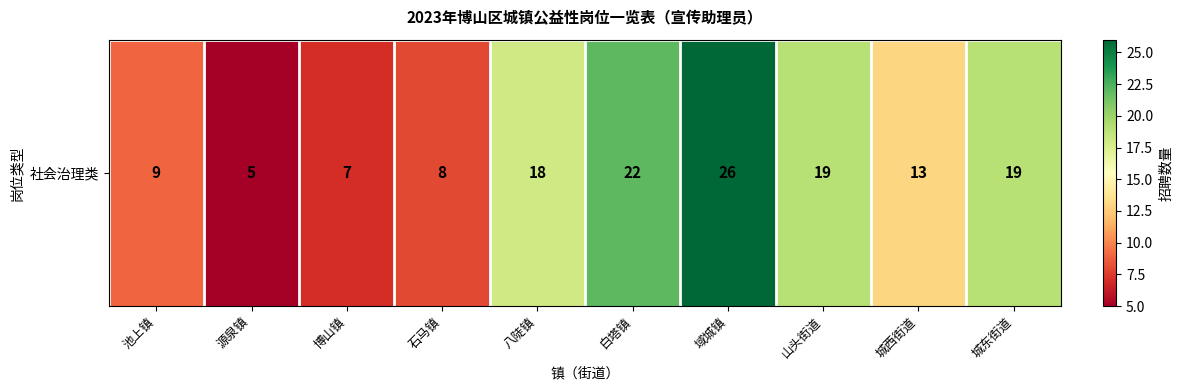

The value at 池上镇 is 15. True or false?

False